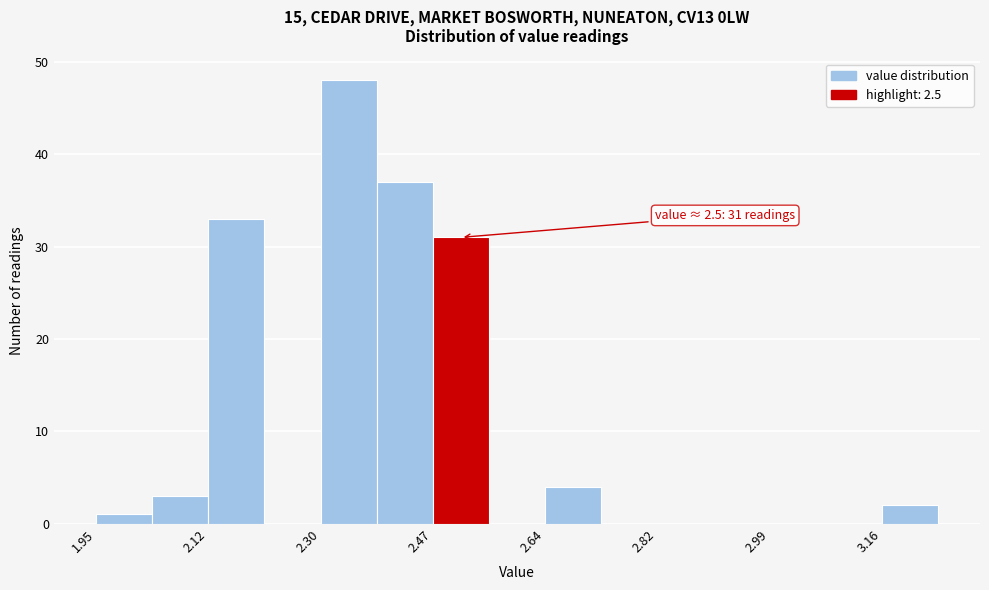

Which range on the x-axis has the tallest bar?

2.30 to 2.38